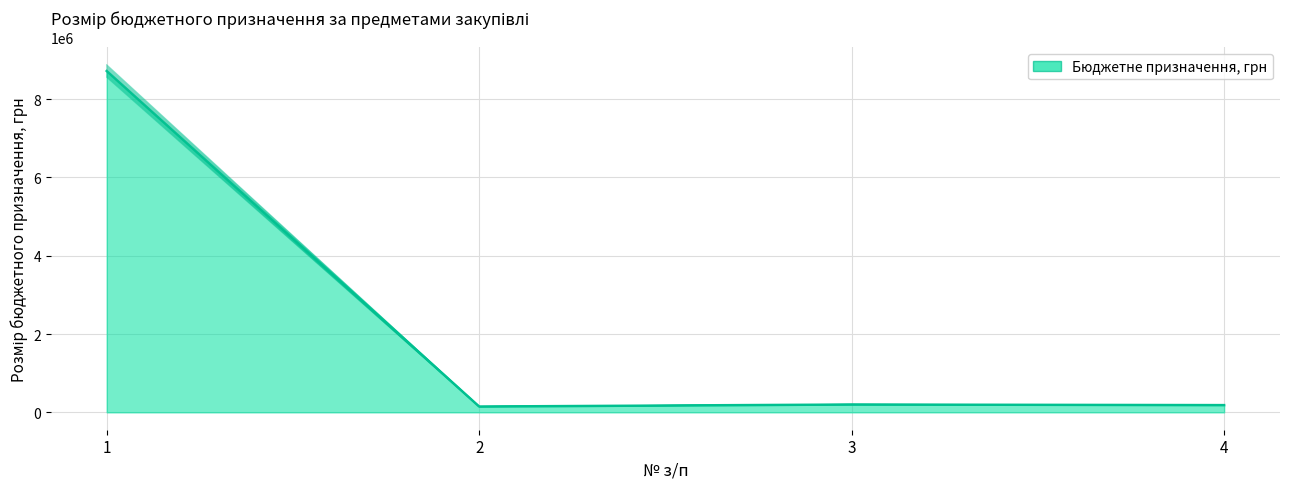

Does the chart display data point markers on the line(s)?

No